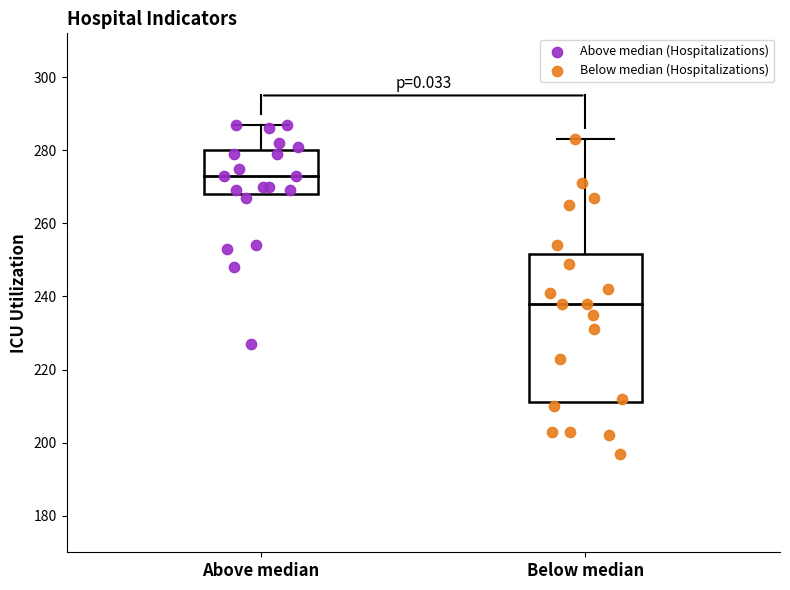

Which series reaches the maximum Y coordinate?

Above median (Hospitalizations)